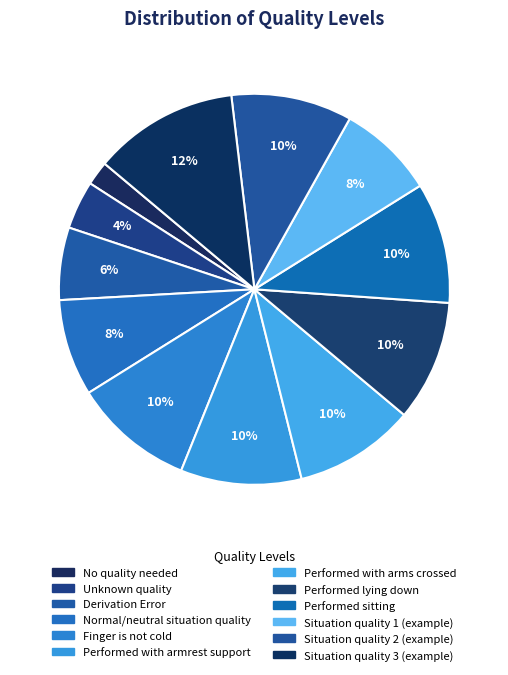

Which slice is the smallest?

No quality needed